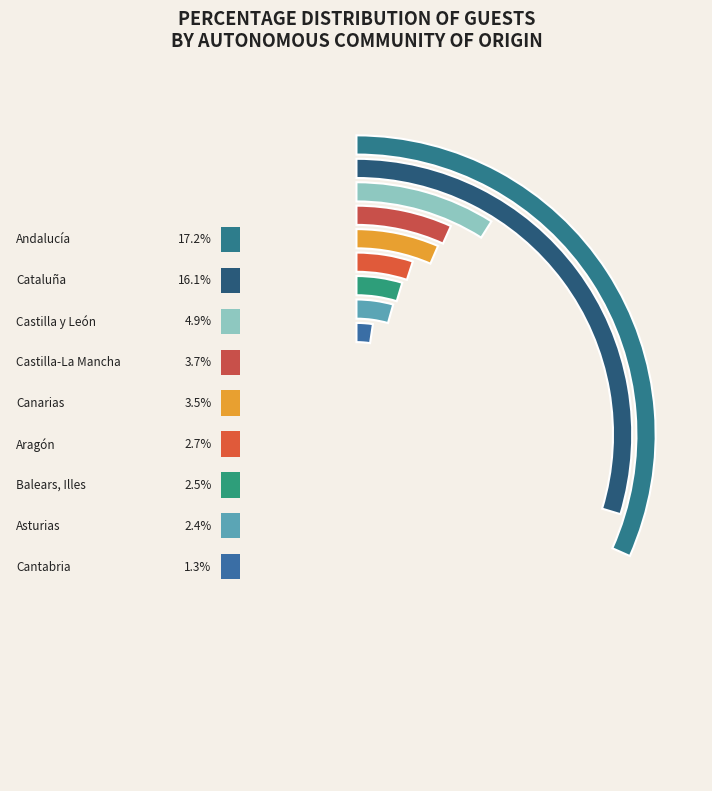

Count the number of slices in the pie.

9